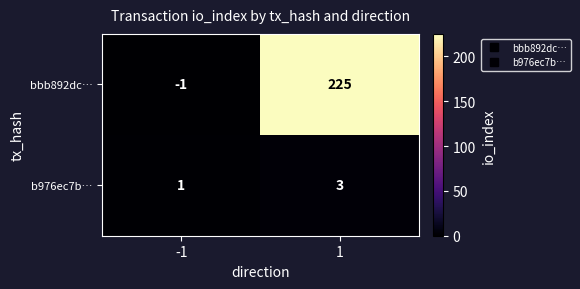

Rank the series by their maximum value, from highest to lowest.

bbb892dc…, b976ec7b…